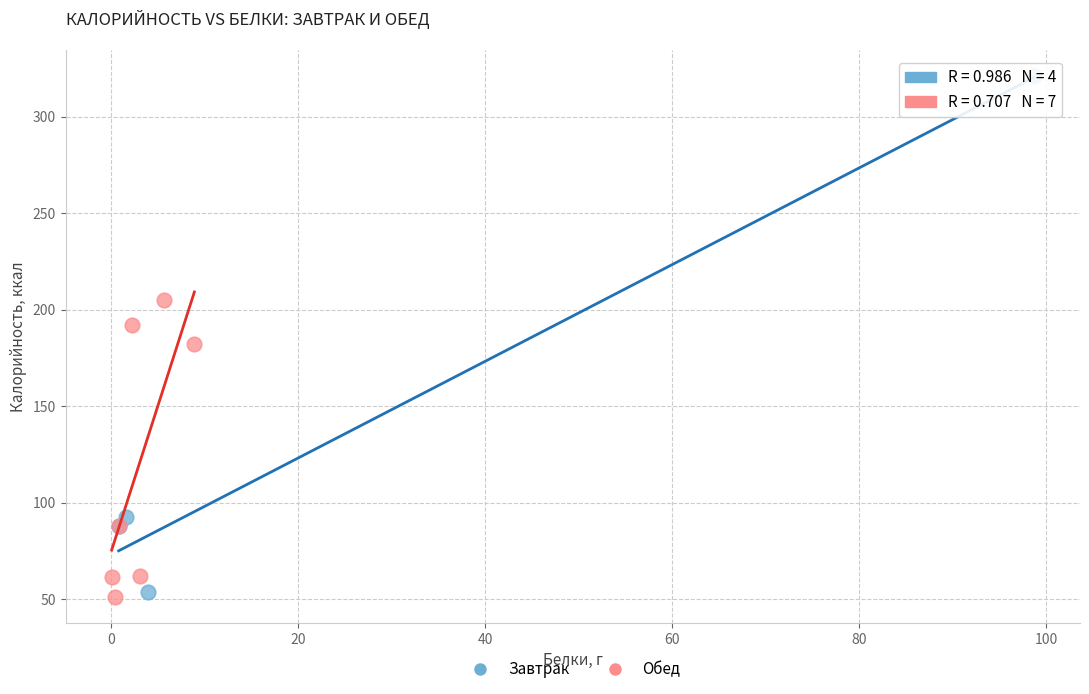

Which series has the widest spread of Y values?

Завтрак